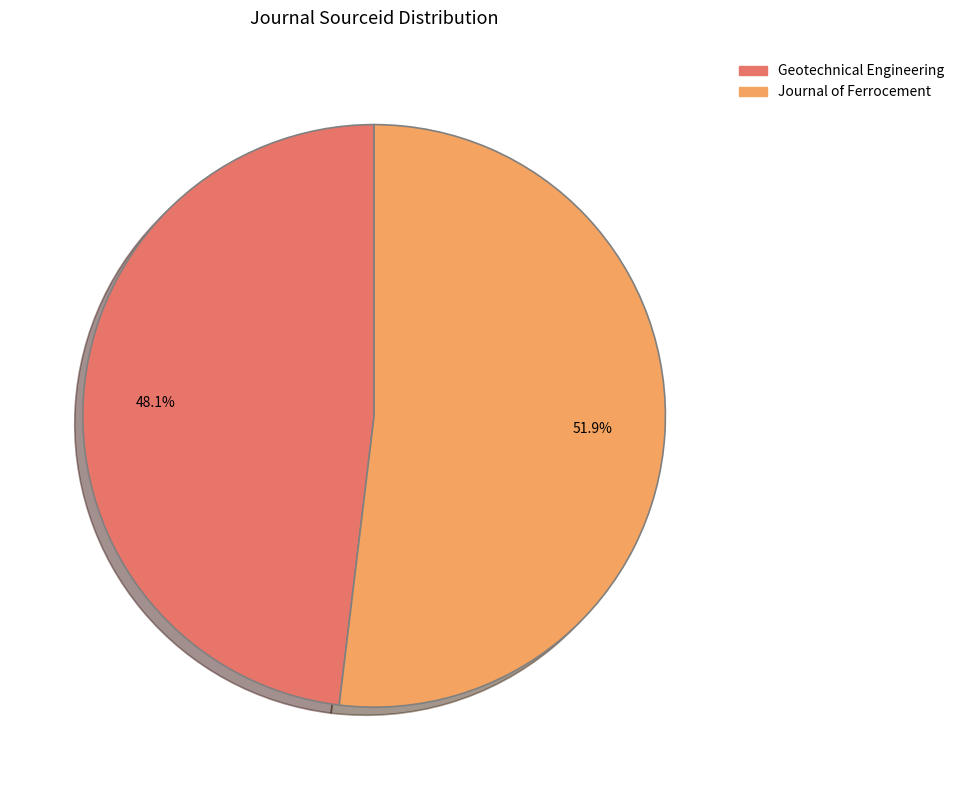

Between Journal of Ferrocement and Geotechnical Engineering, which is larger?

Journal of Ferrocement